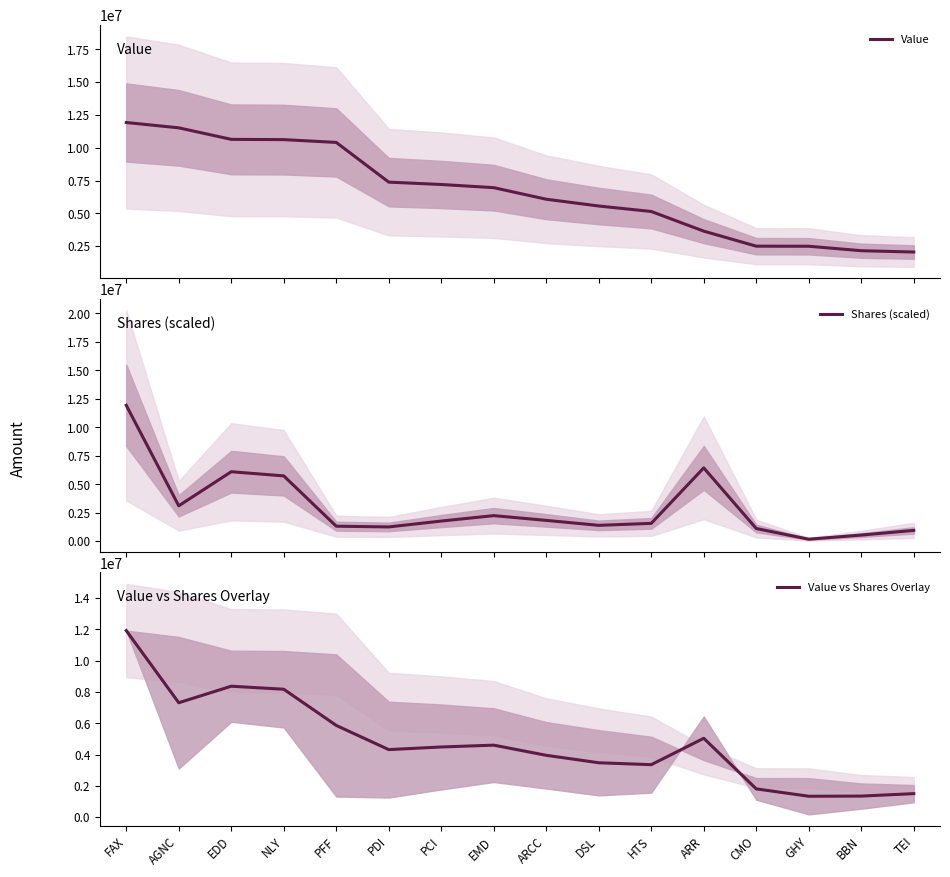

True or false: Shares (scaled) has more than 0 points higher than both neighbors.

True